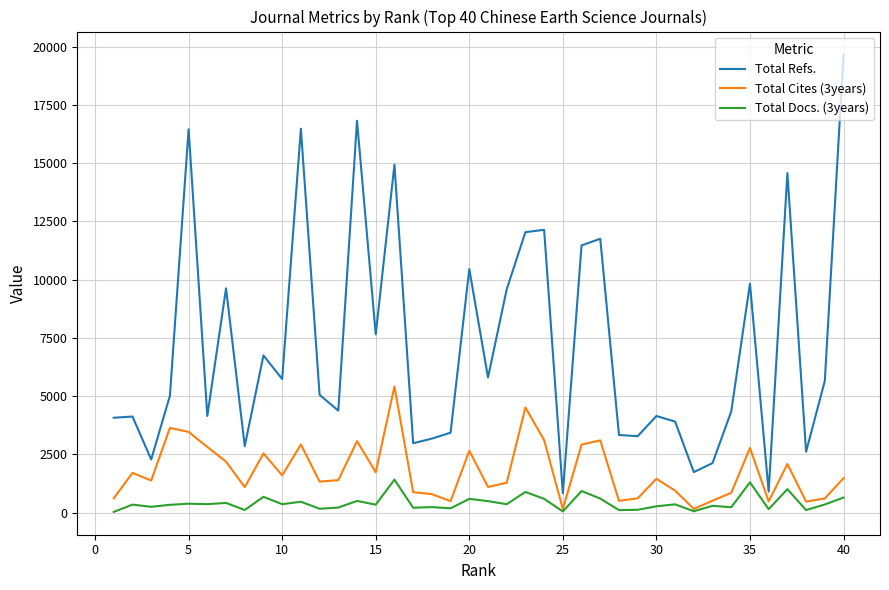

Is this an area chart (filled region under the line)?

No